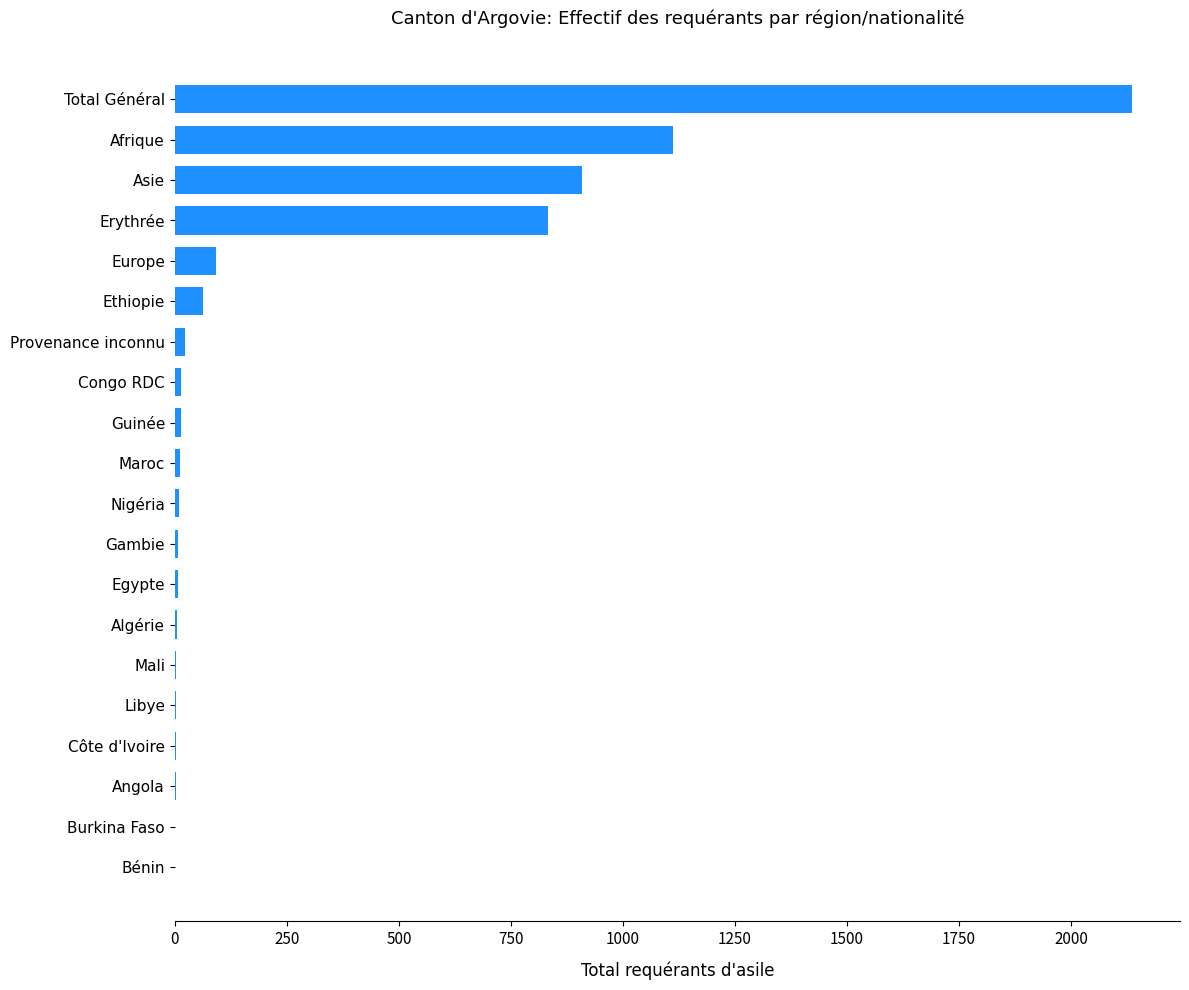

What is the maximum value shown in the chart?

2136